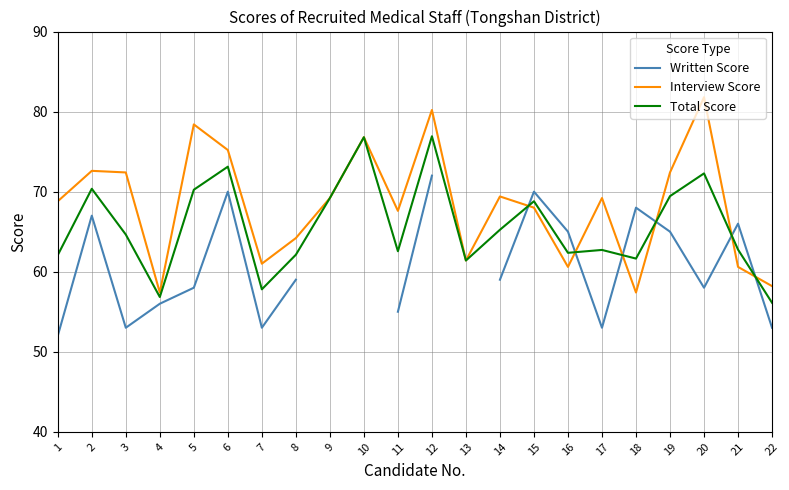

What is the sum of the Total Score values at 17 and 2?

133.1